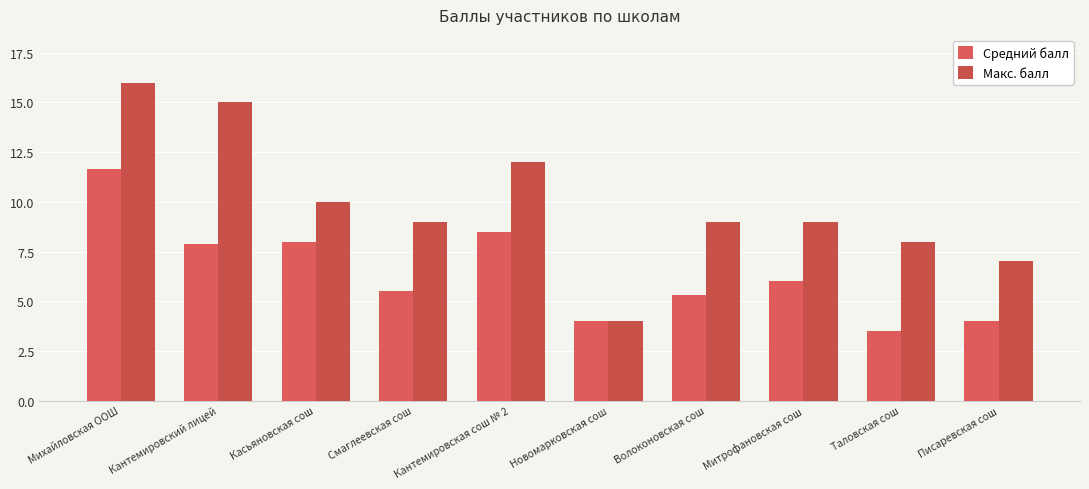

What is the difference between the maximum and minimum values in the Макс. балл series?

12.0